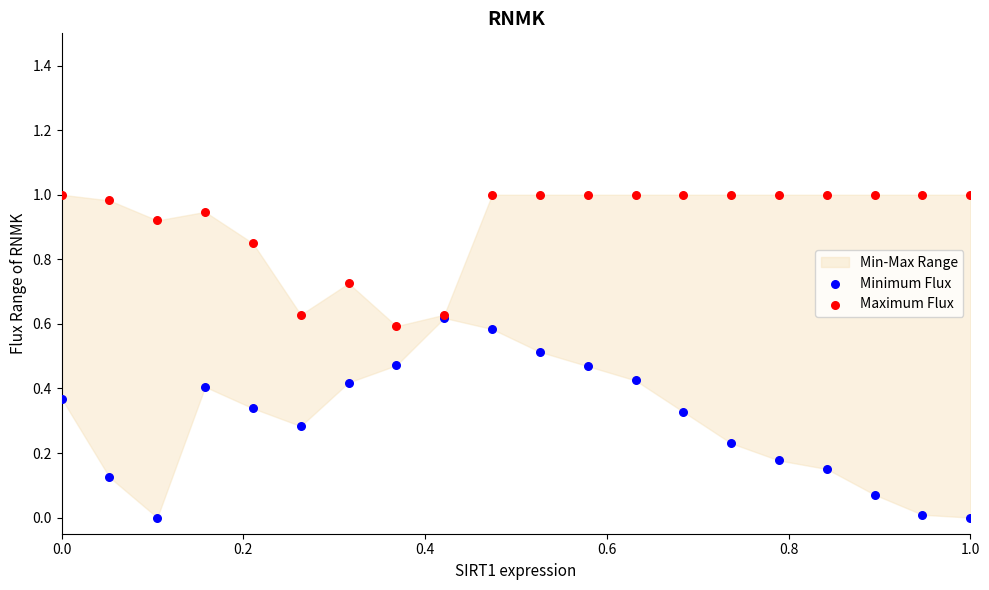

Which series contains the highest Y value?

Maximum Flux